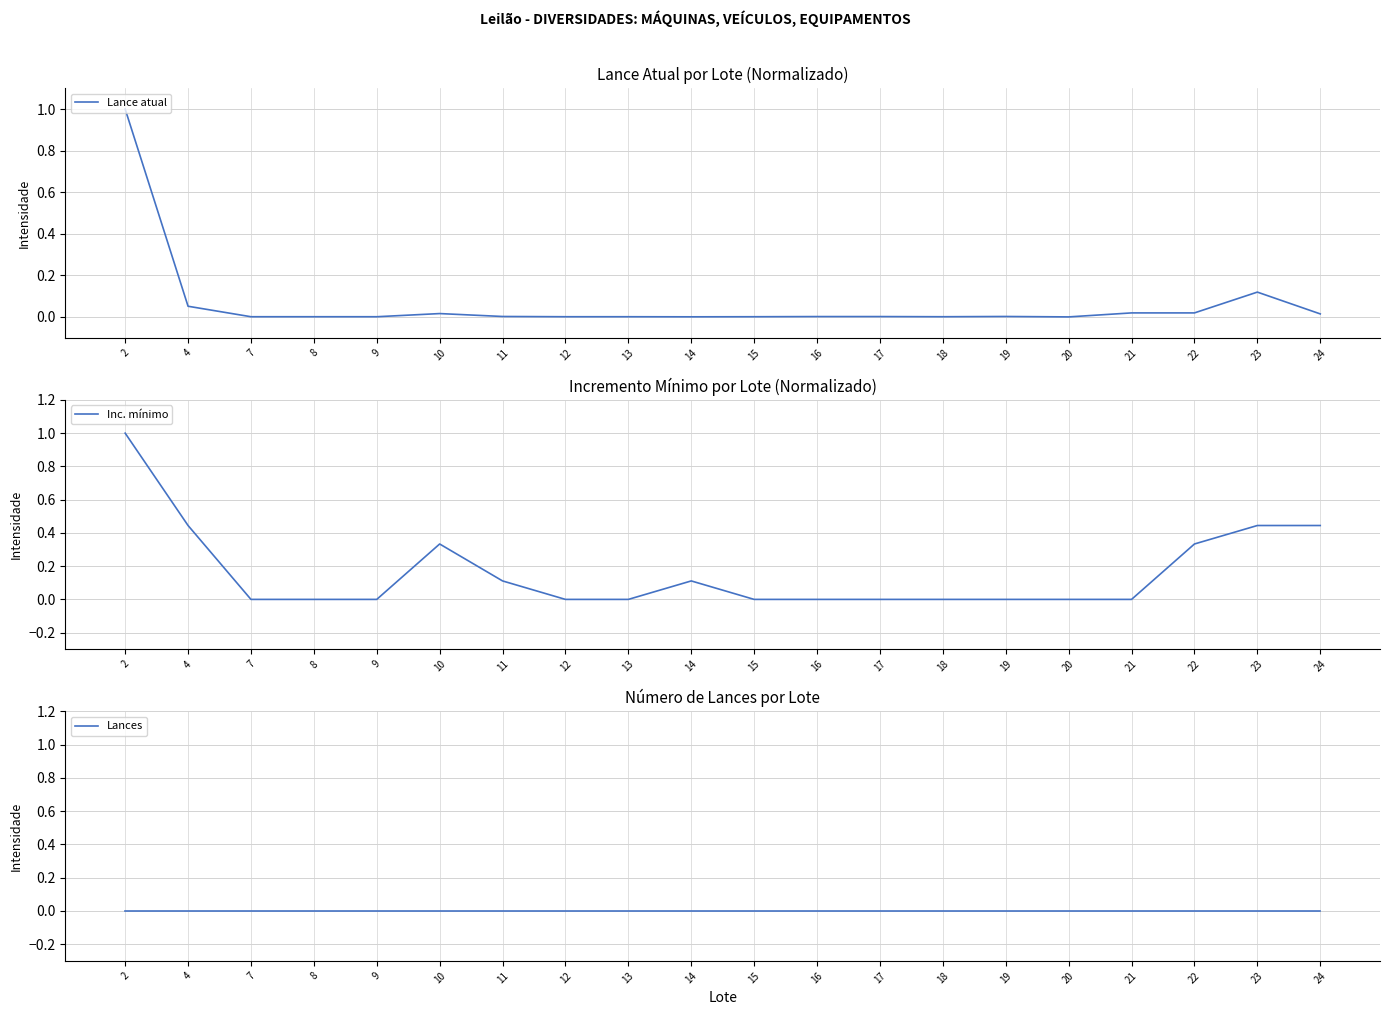

Where is the first local maximum for Inc. mínimo?

10